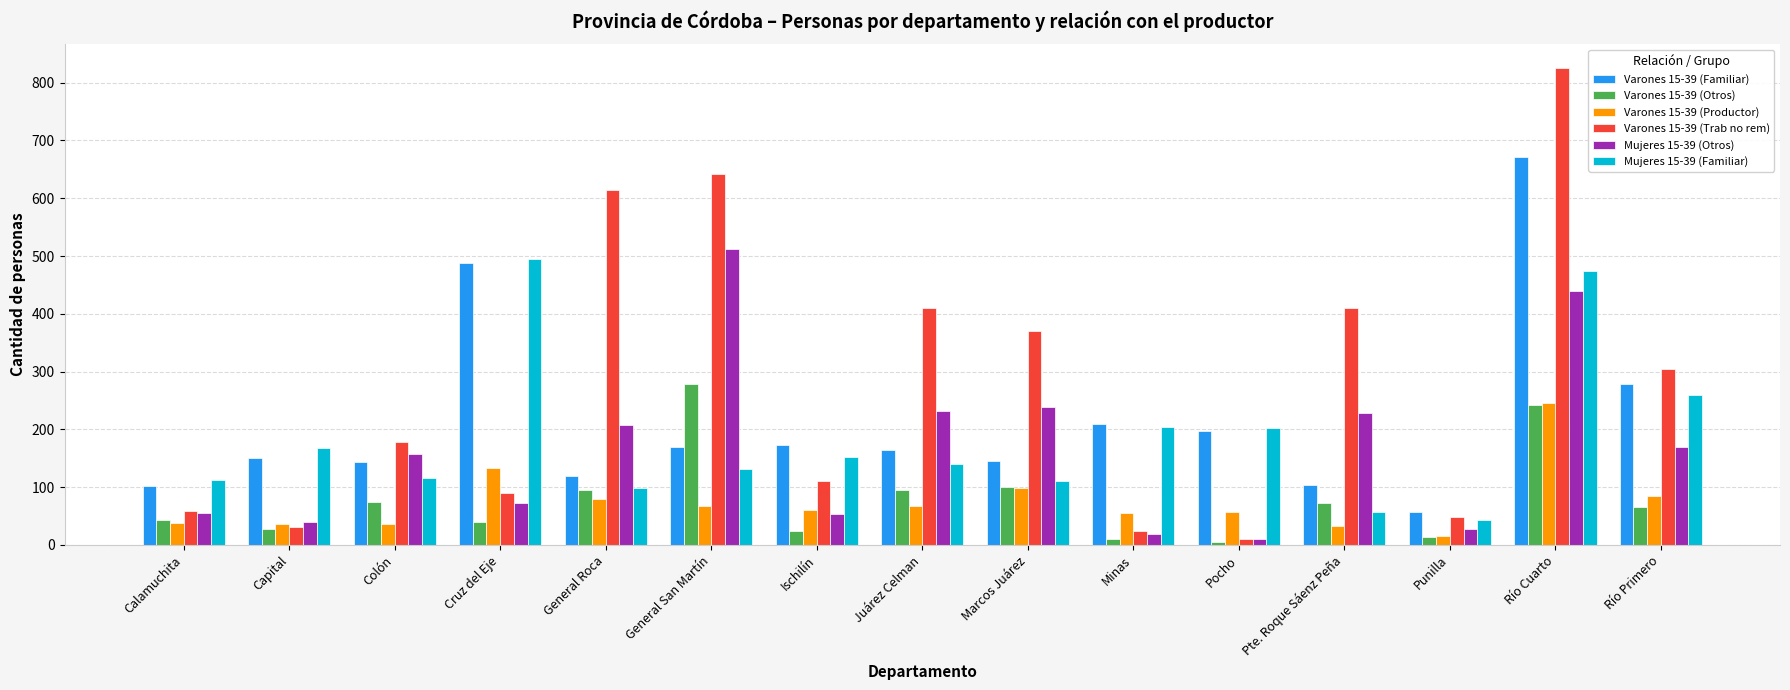

At which label is Varones 15-39 (Productor) closest to 131?

Cruz del Eje